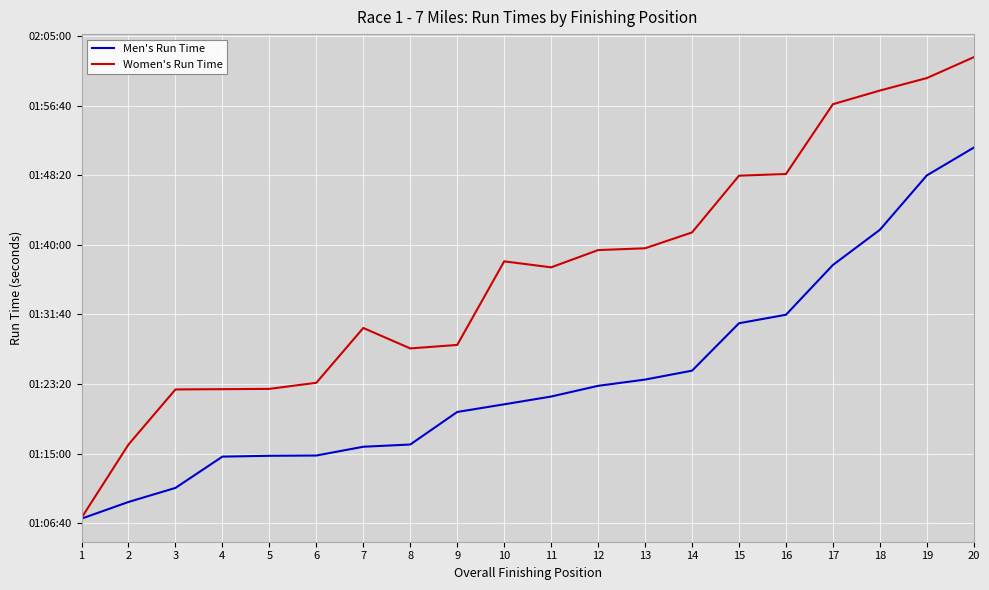

Does the chart display data point markers on the line(s)?

No